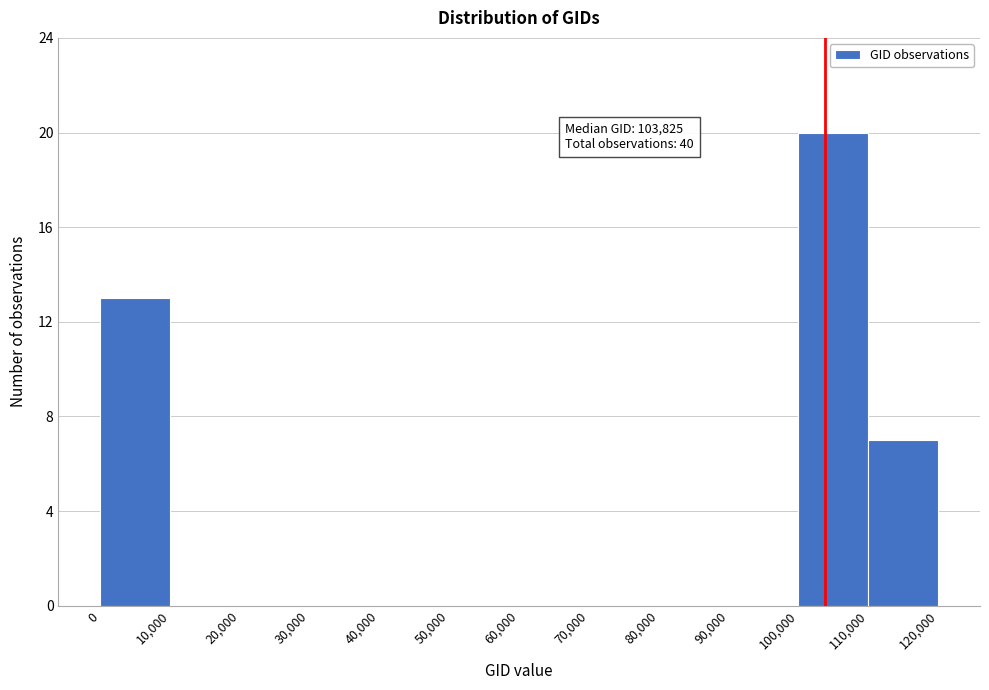

Over which range of the x-axis is the bar tallest?

100,000 to 110,000